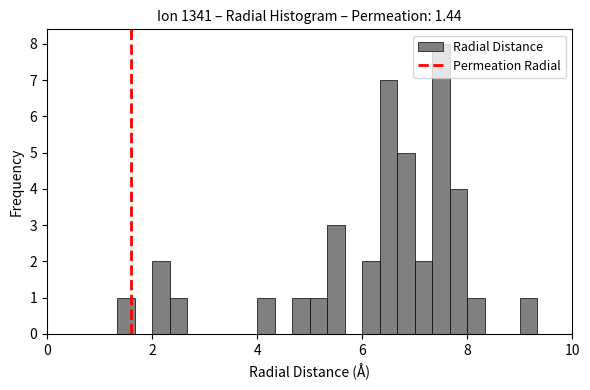

Read against the x-axis, roughly where is the centre of the tallest bar?

7.6